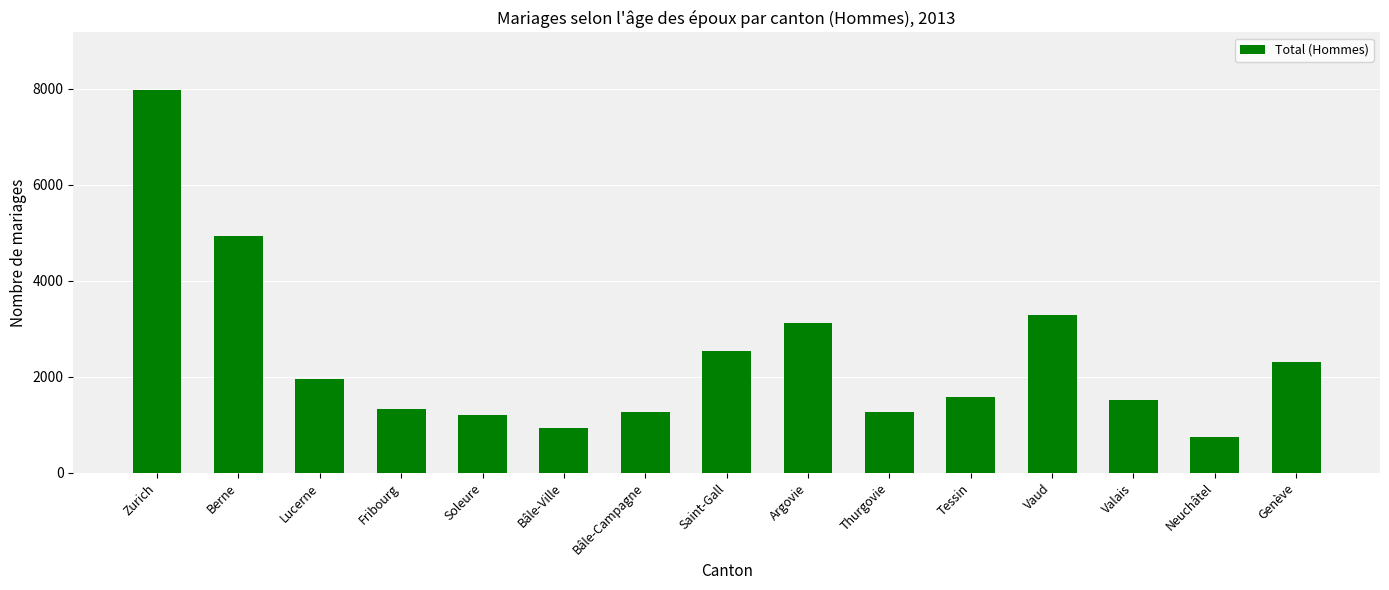

What is the smallest value displayed?

744